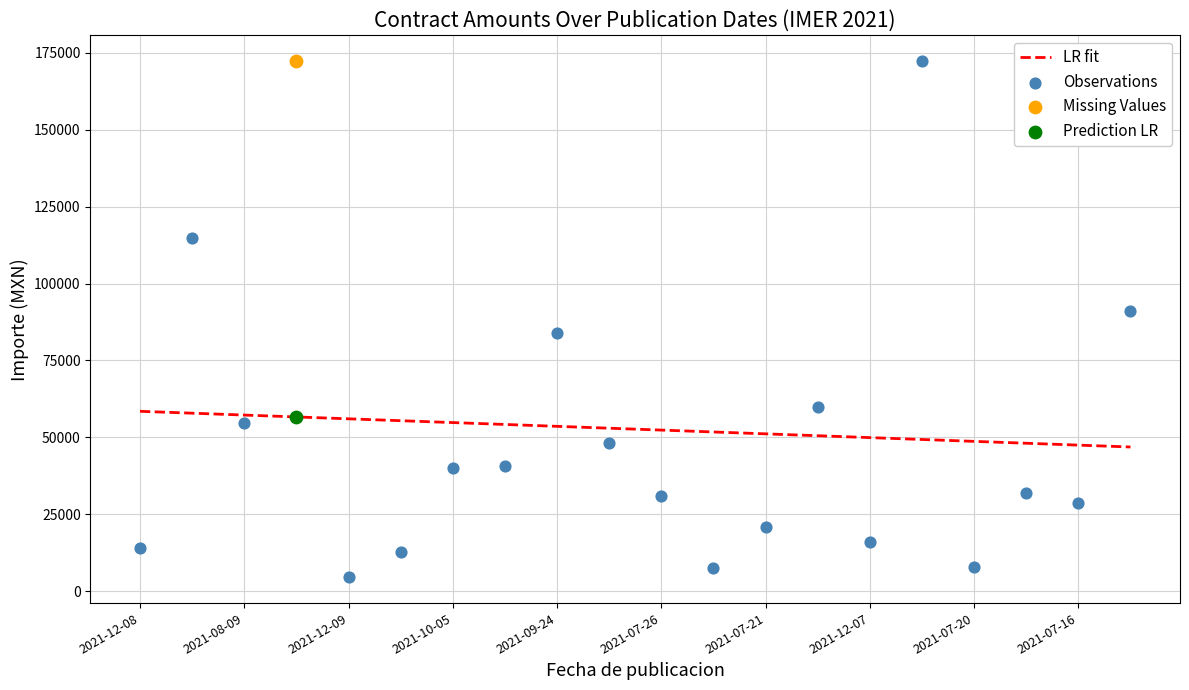

Which series contains the highest Y value?

Observations